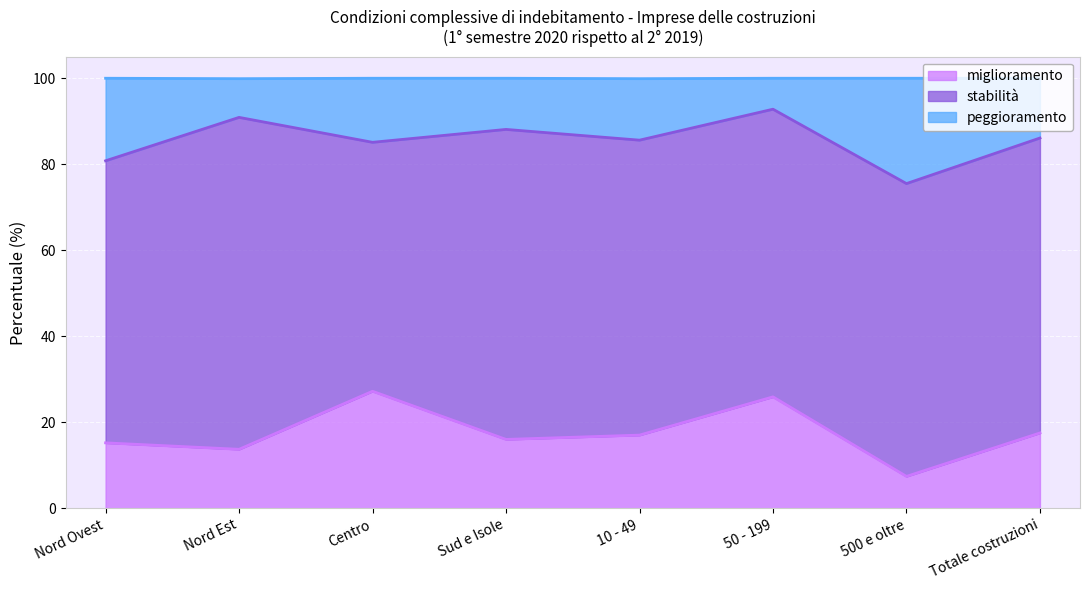

What position from the left is 10 - 49?

5